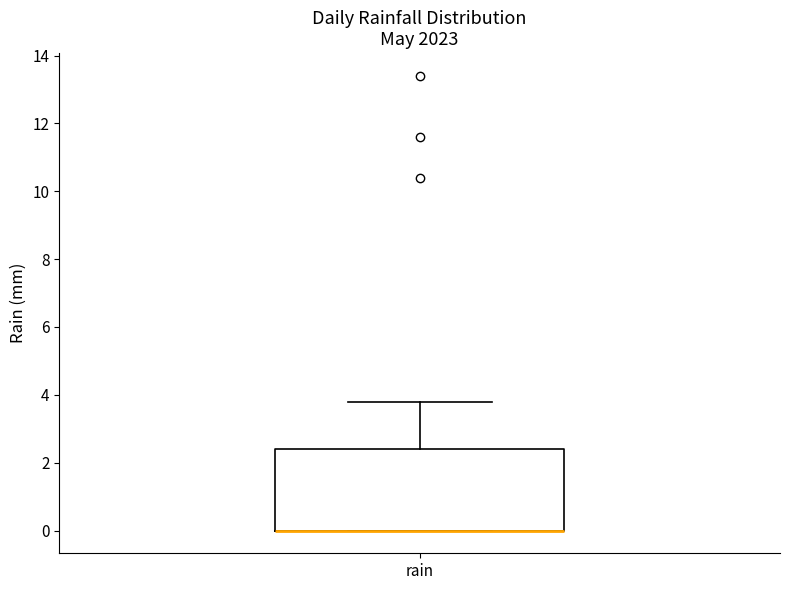

Transcribe this box plot: give where the median line is, the range the box spans, and where the two whiskers end, as read against the y-axis. The values are not printed on the chart, so give them approximately, as read against the axis.

median 0.0 (drawn on the box's lower edge), box 0.0 to 2.4, whiskers 0.0 to 3.8